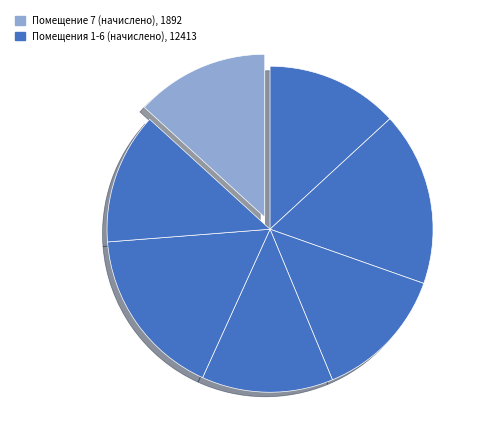

How many segments does this pie chart have?

7